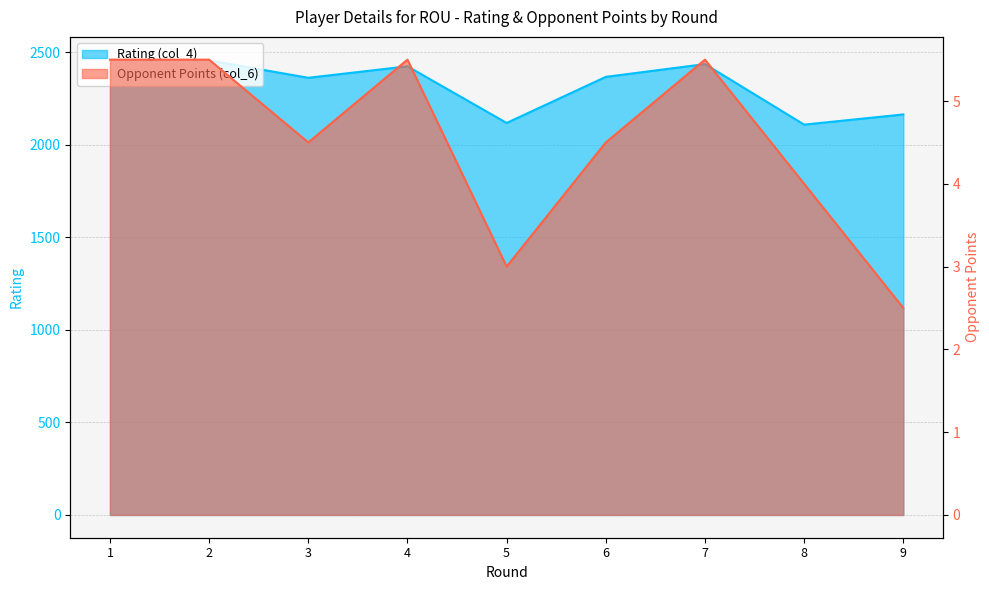

Which series changed the most between 7 and 9?

Rating (col_4)